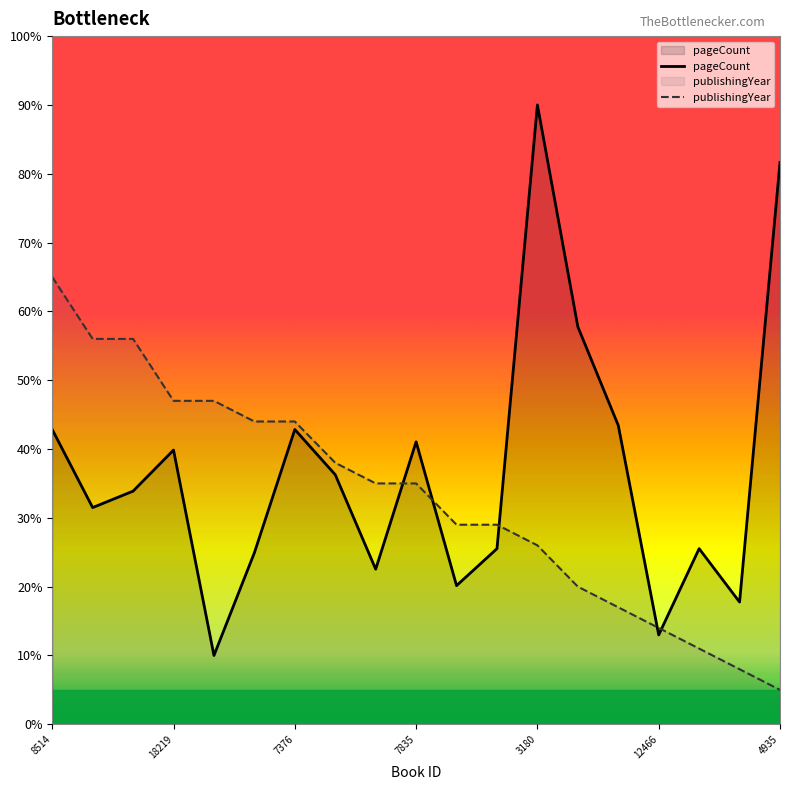

What is the total value across all series at 8514?

107.8